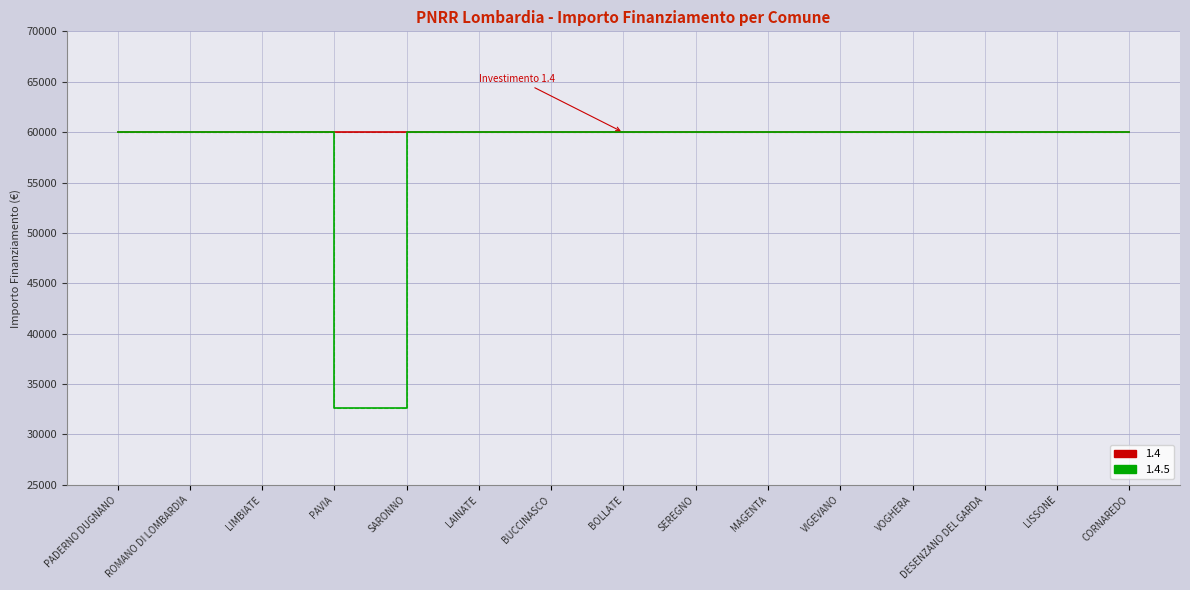

The 1.4.5 series shows 26856 at CORNAREDO. True or false?

False